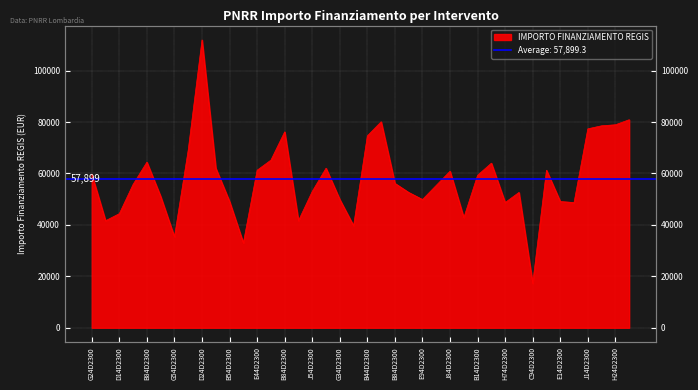

Read the value at J64D23003060006.

61277.4